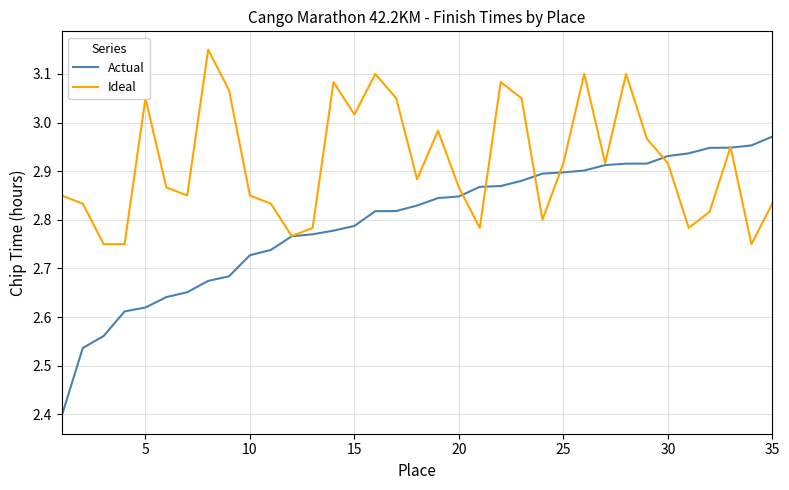

What is the minimum value shown in the chart?

2.4